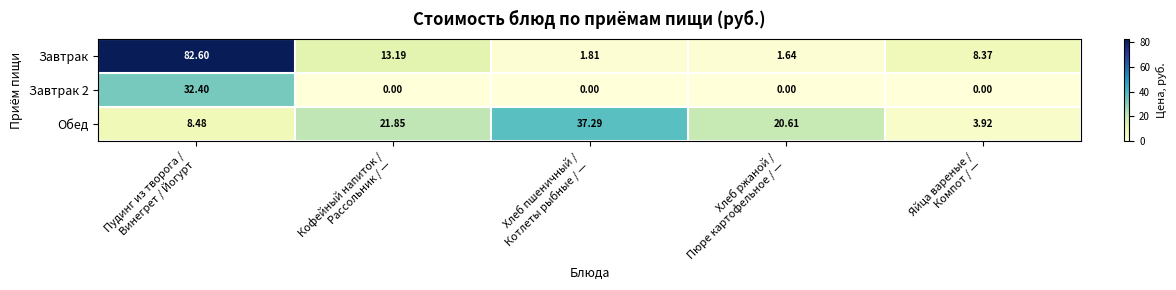

List the series in order of their overall mean, highest first.

Завтрак, Обед, Завтрак 2